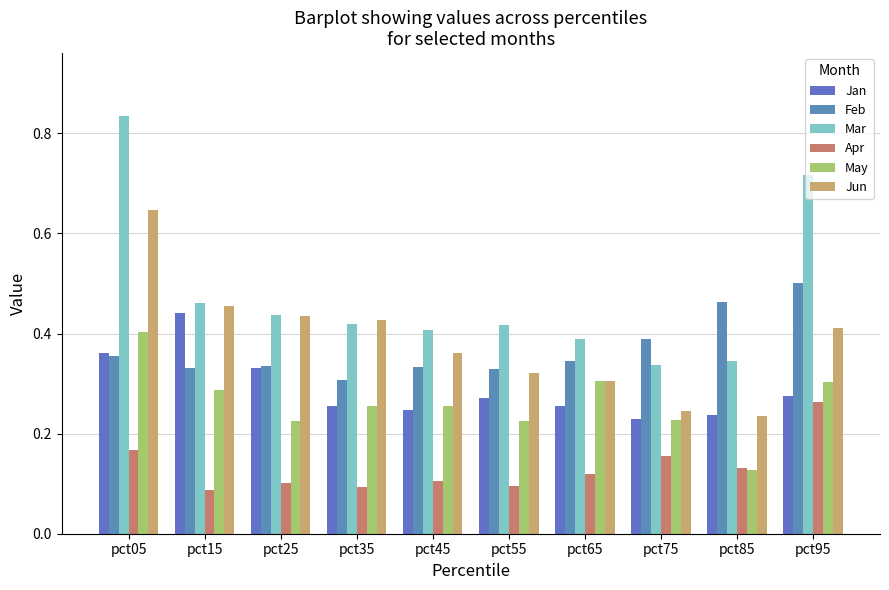

What is the difference between the Apr values at pct35 and pct95?

0.2